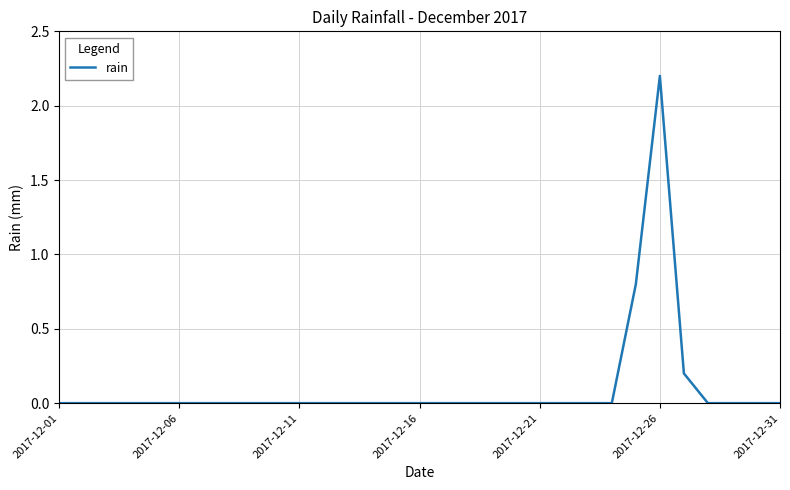

What is the greatest value displayed?

2.2